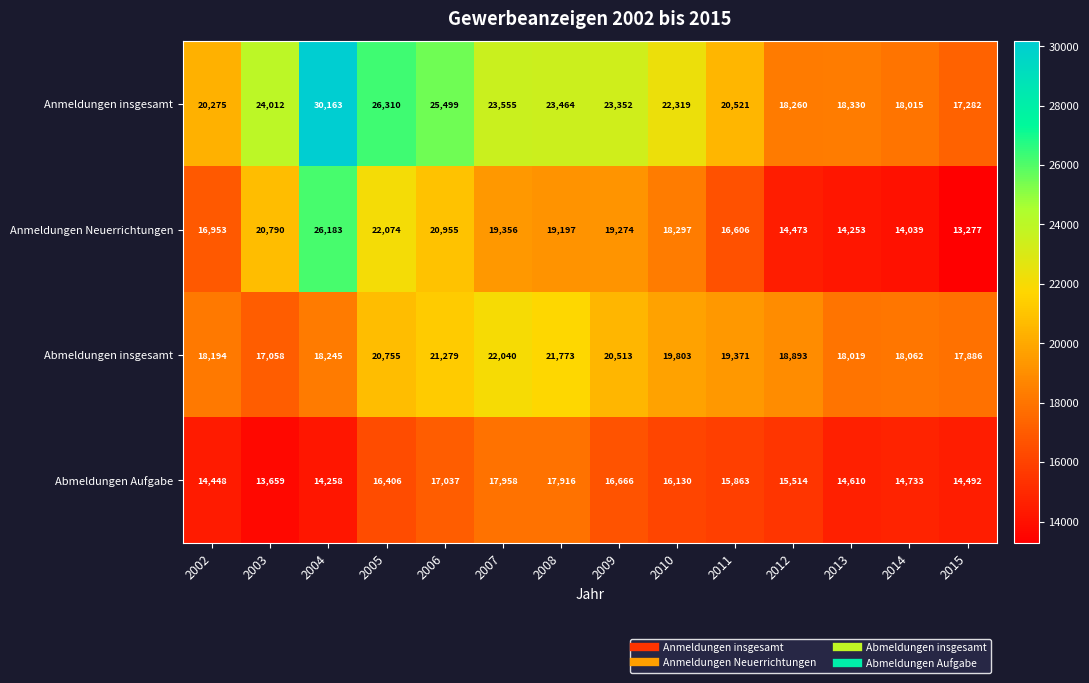

Which label corresponds to the largest value in the chart?

2004